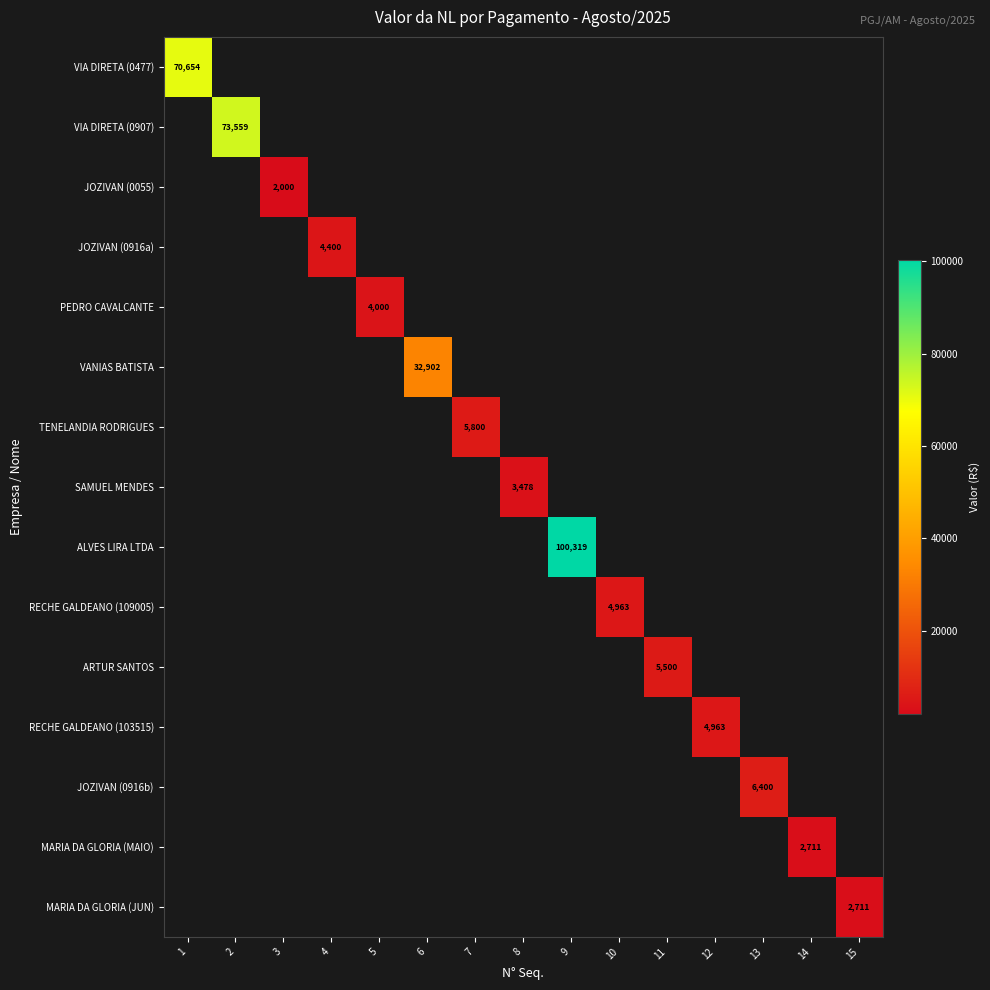

Between 6 and 2, which is larger?

2